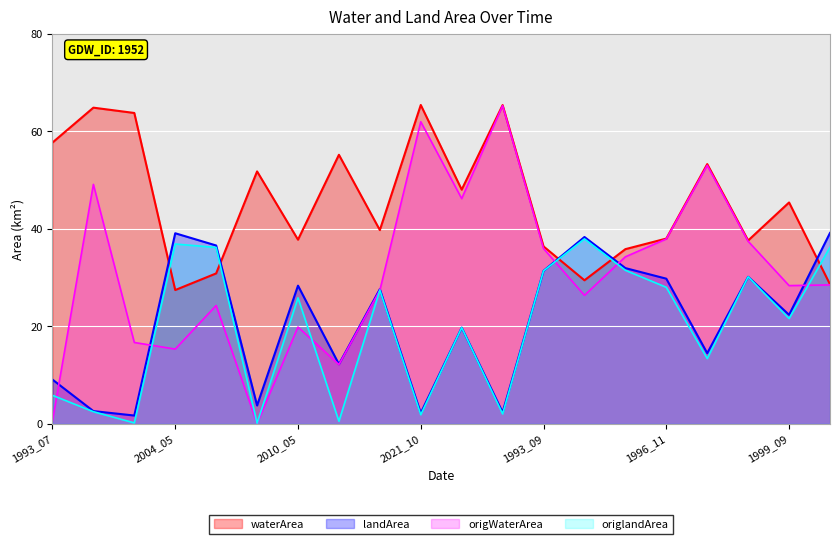

True or false: waterArea has more than 1 points higher than both neighbors.

True